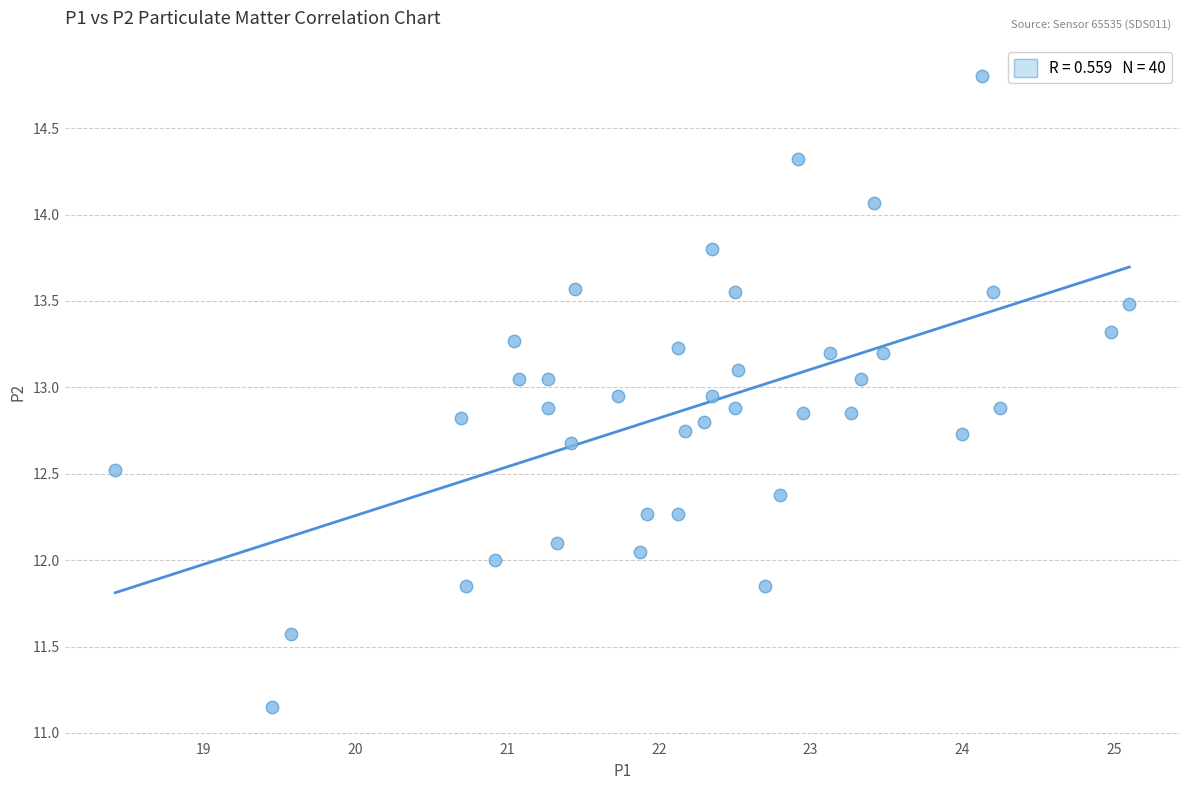

What is the range of X values (max minus min)?

6.7